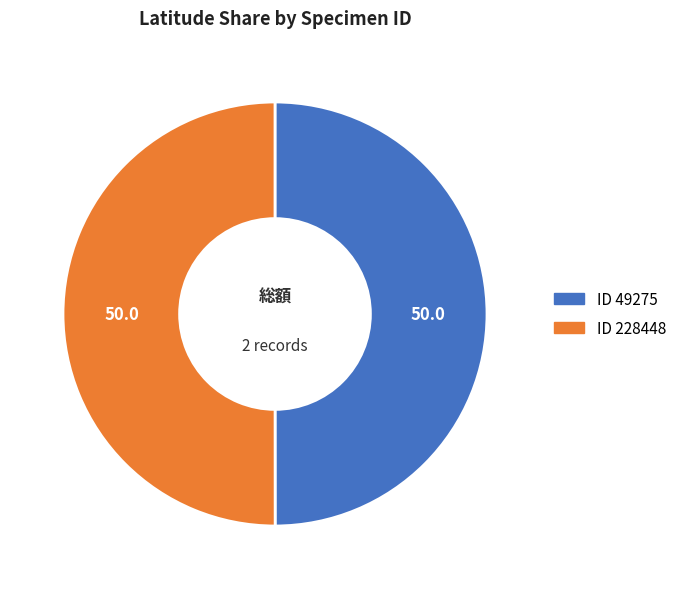

How many segments does this pie chart have?

2